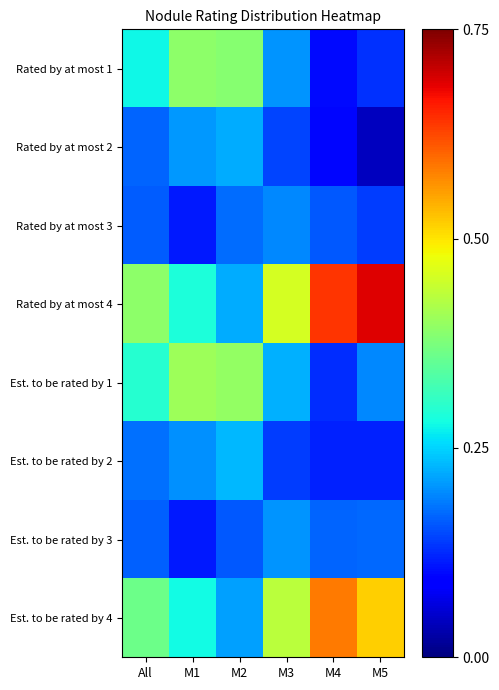

At M1, list the series in order from largest to smallest.

Est. to be rated by 1, Rated by at most 1, Rated by at most 4, Est. to be rated by 4, Rated by at most 2, Est. to be rated by 2, Rated by at most 3, Est. to be rated by 3